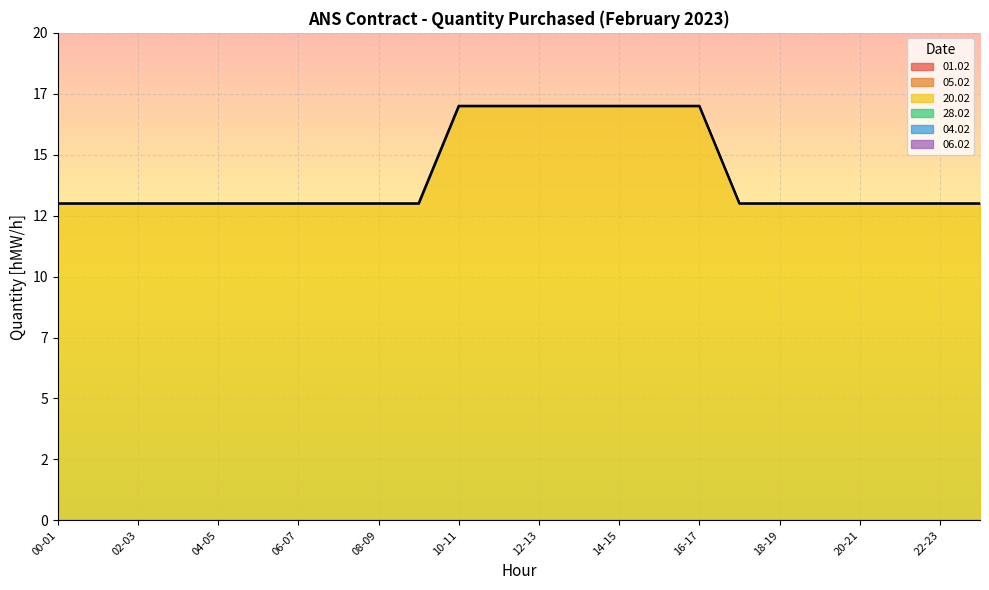

True or false: 05.02 has a value of 0 at 23-24.

True